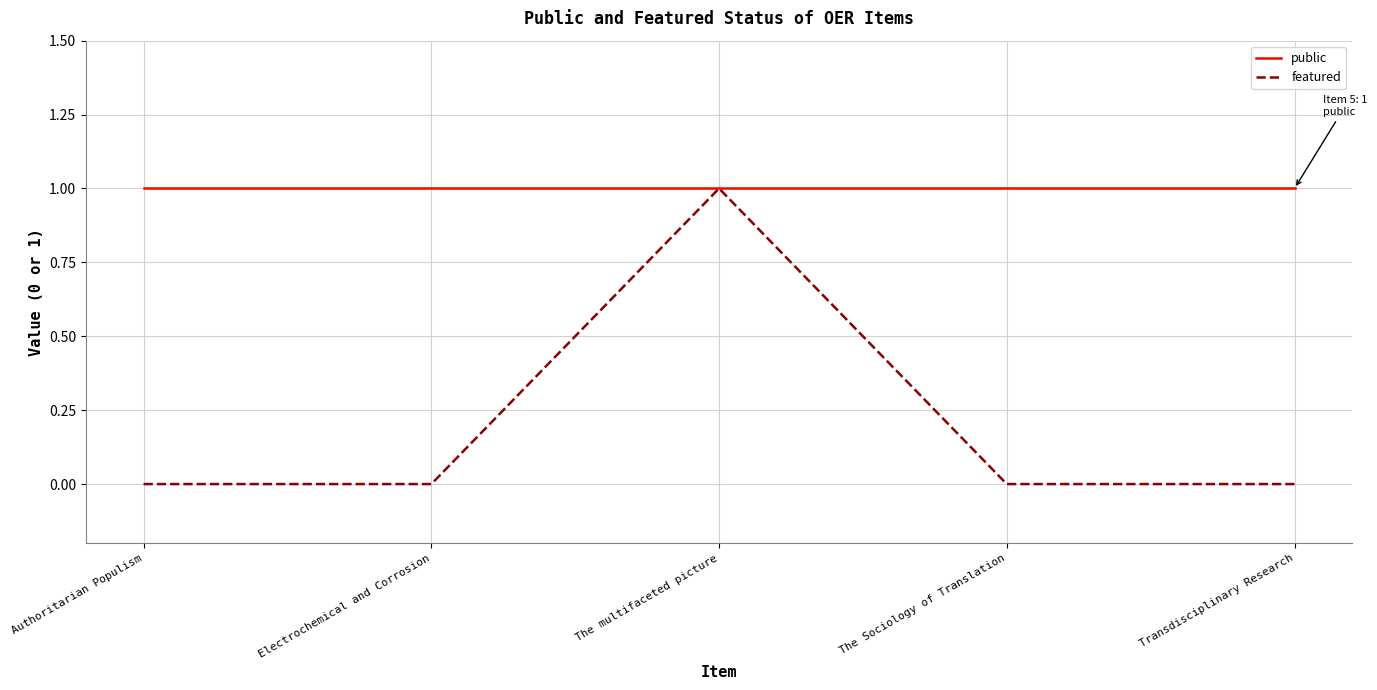

What is the difference between the highest and lowest values at Authoritarian Populism?

1